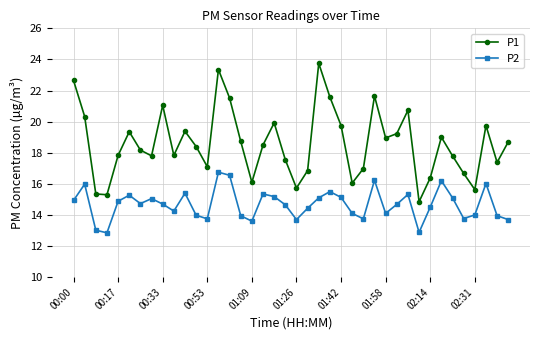

What is the difference between the second highest and minimum values in the P2 series?

3.7